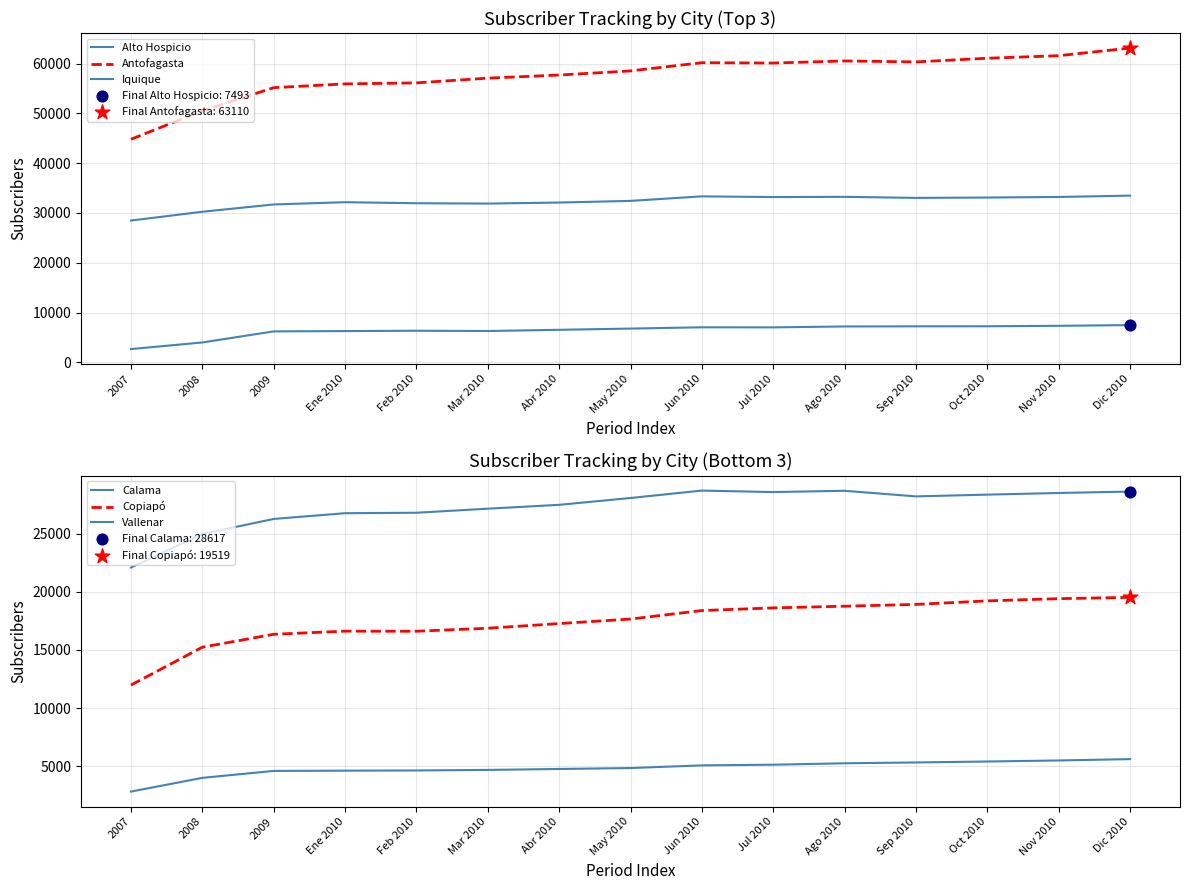

At which category is the sum across all series the highest?

Dic 2010